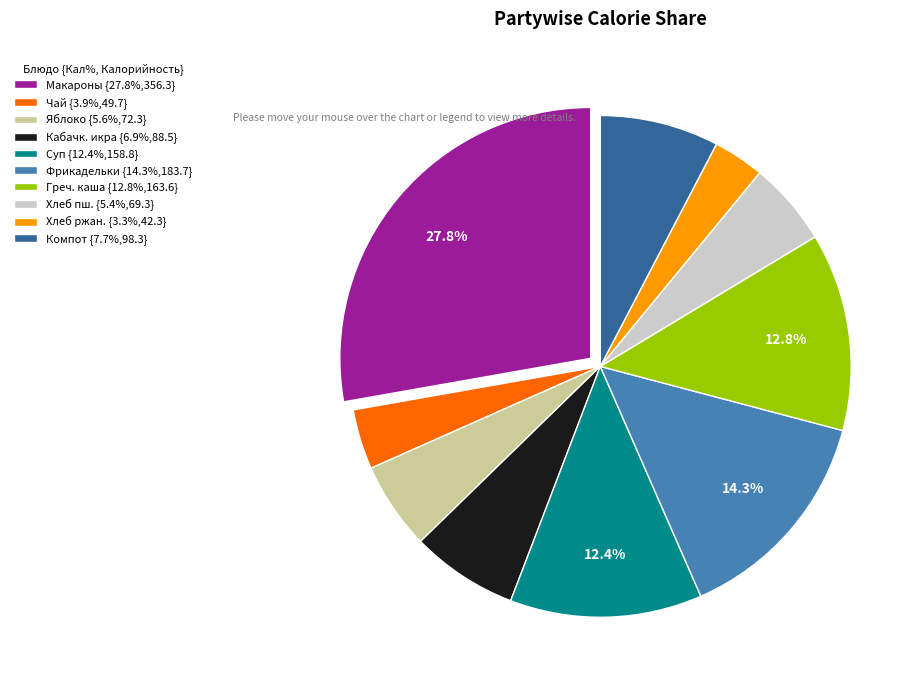

What is the ratio of the value at Компот {7.7%,98.3} to the value at Греч. каша {12.8%,163.6}?

0.6